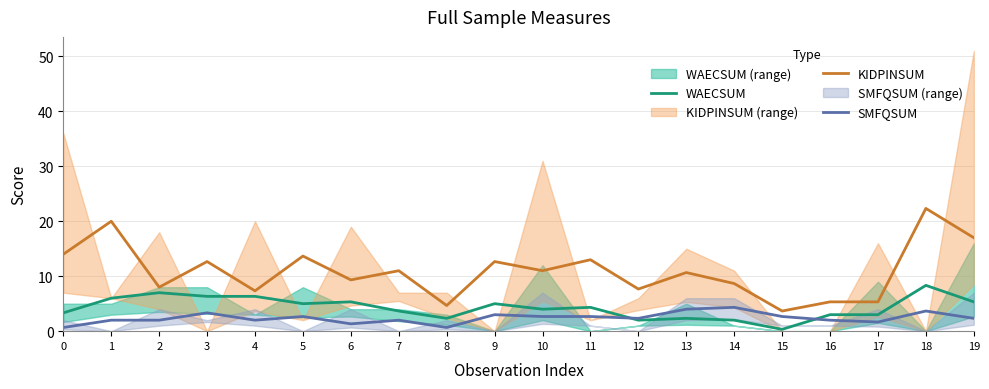

Where is KIDPINSUM nearest to the value 13?

11